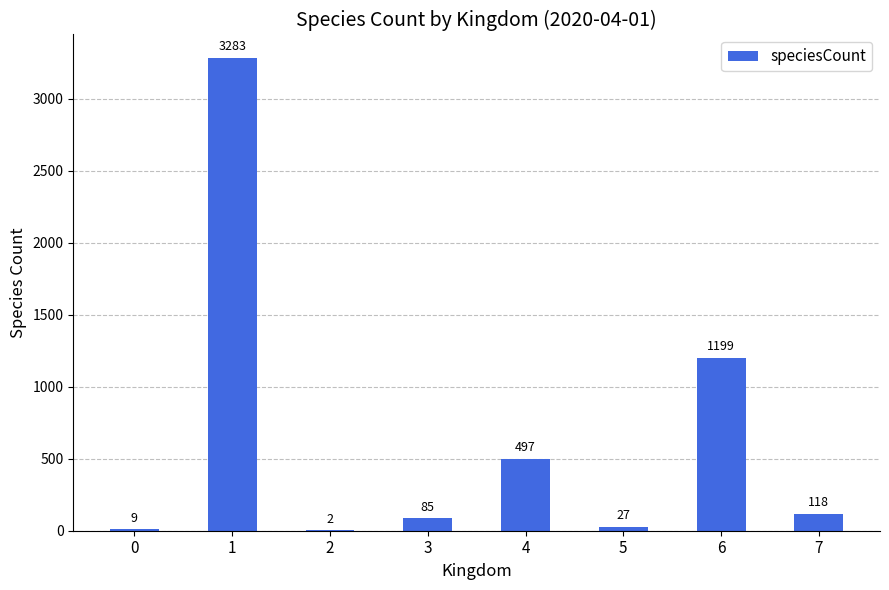

True or false: the data shows 3283 at 1.

True